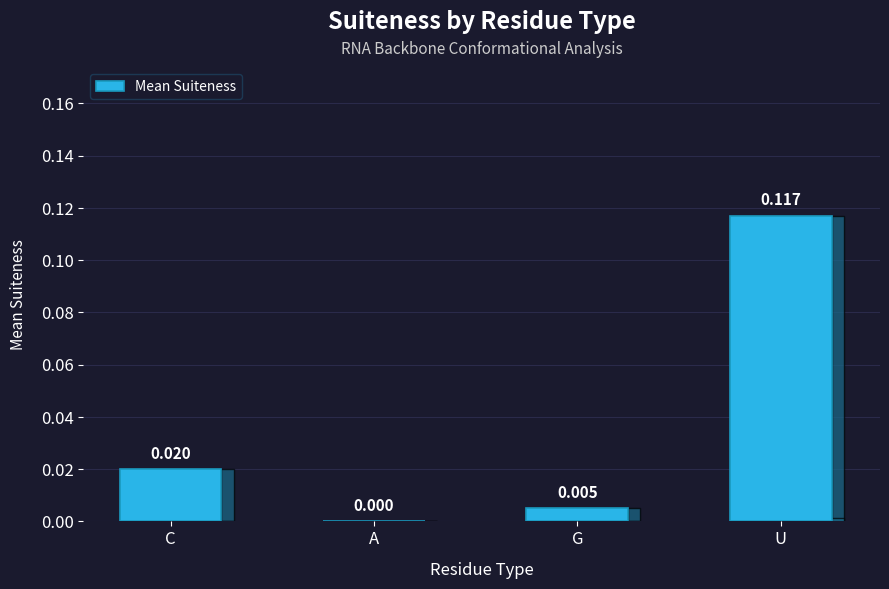

How many values are above zero?

3